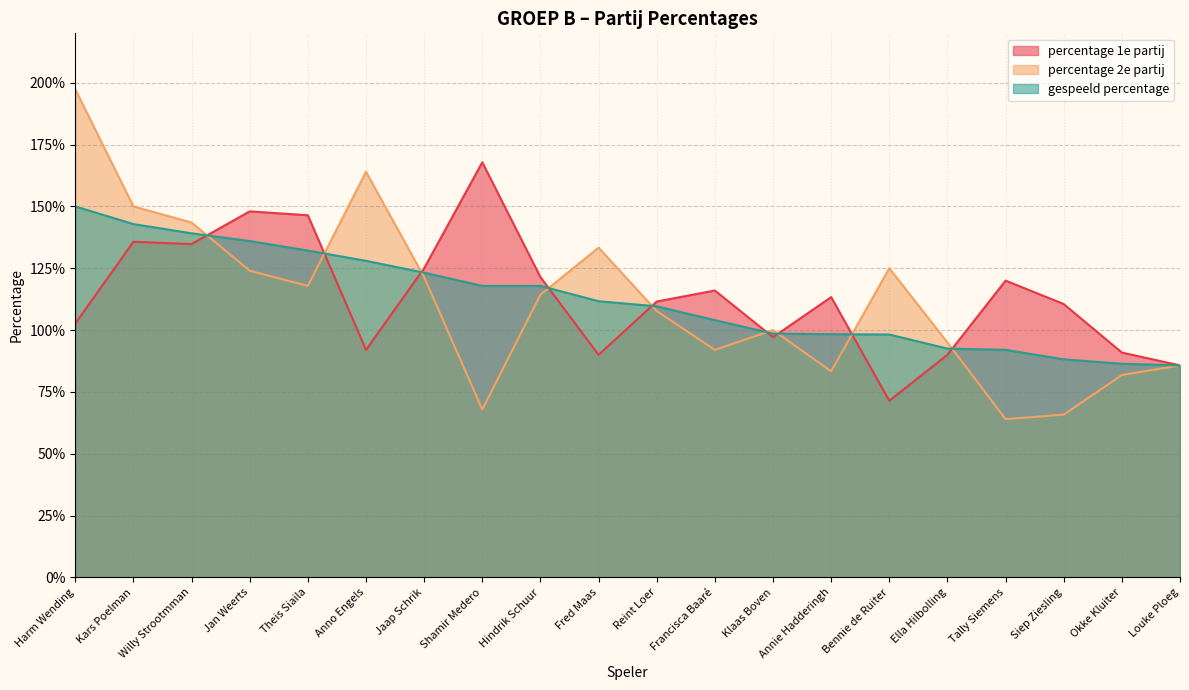

What is the minimum value shown in the chart?

64.0